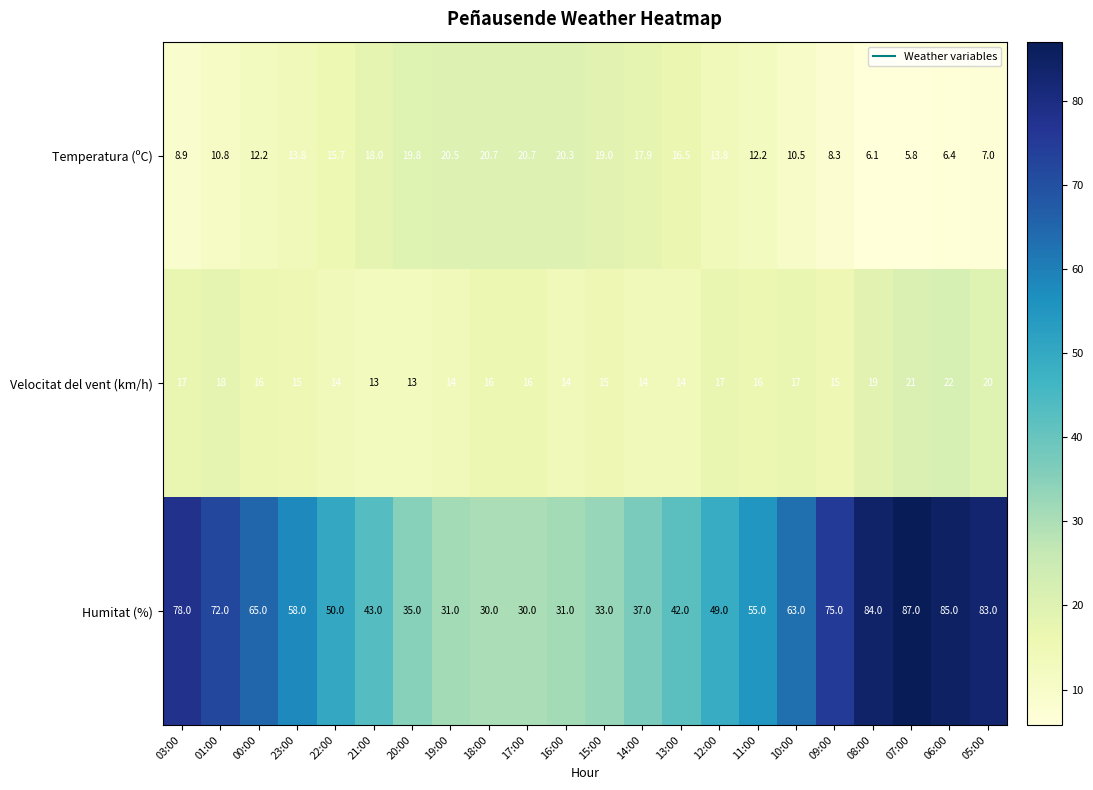

Read the Velocitat del vent (km/h) value at 19:00.

14.0